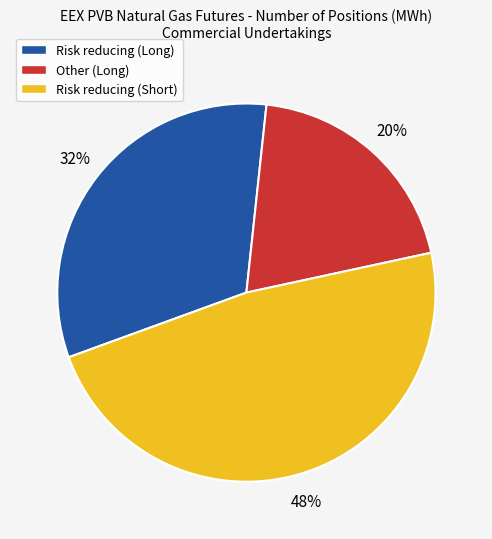

To the nearest percent, what is the difference between the largest and smallest slice percentages?

28%